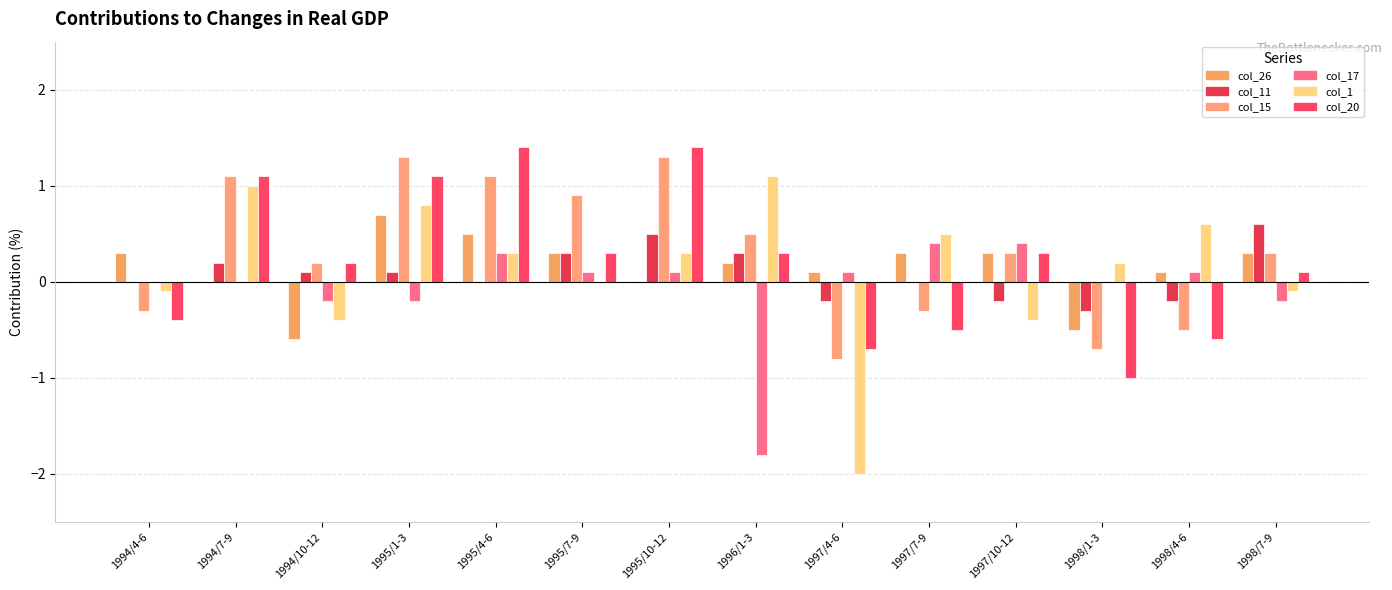

Reading right to left, list all the values displayed in this chart.

col_26: 0.3	0.1	-0.5	0.3	0.3	0.1	0.2	0.0	0.3	0.5	0.7	-0.6	0.0	0.3
col_11: 0.6	-0.2	-0.3	-0.2	0.0	-0.2	0.3	0.5	0.3	0.0	0.1	0.1	0.2	0.0
col_15: 0.3	-0.5	-0.7	0.3	-0.3	-0.8	0.5	1.3	0.9	1.1	1.3	0.2	1.1	-0.3
col_17: -0.2	0.1	0.0	0.4	0.4	0.1	-1.8	0.1	0.1	0.3	-0.2	-0.2	0.0	0.0
col_1: -0.1	0.6	0.2	-0.4	0.5	-2.0	1.1	0.3	0.0	0.3	0.8	-0.4	1.0	-0.1
col_20: 0.1	-0.6	-1.0	0.3	-0.5	-0.7	0.3	1.4	0.3	1.4	1.1	0.2	1.1	-0.4